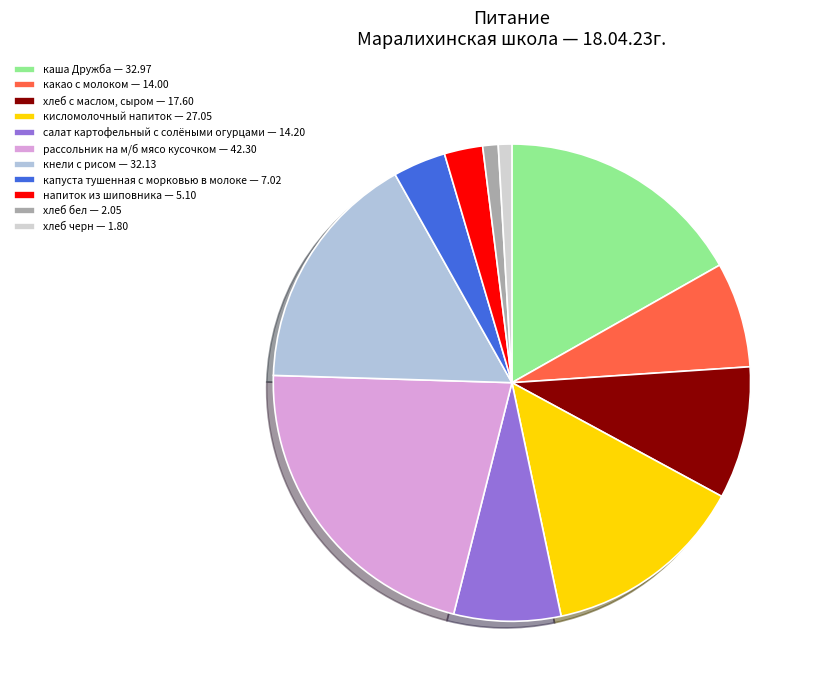

Which category has the biggest portion of the pie?

рассольник на м/б мясо кусочком